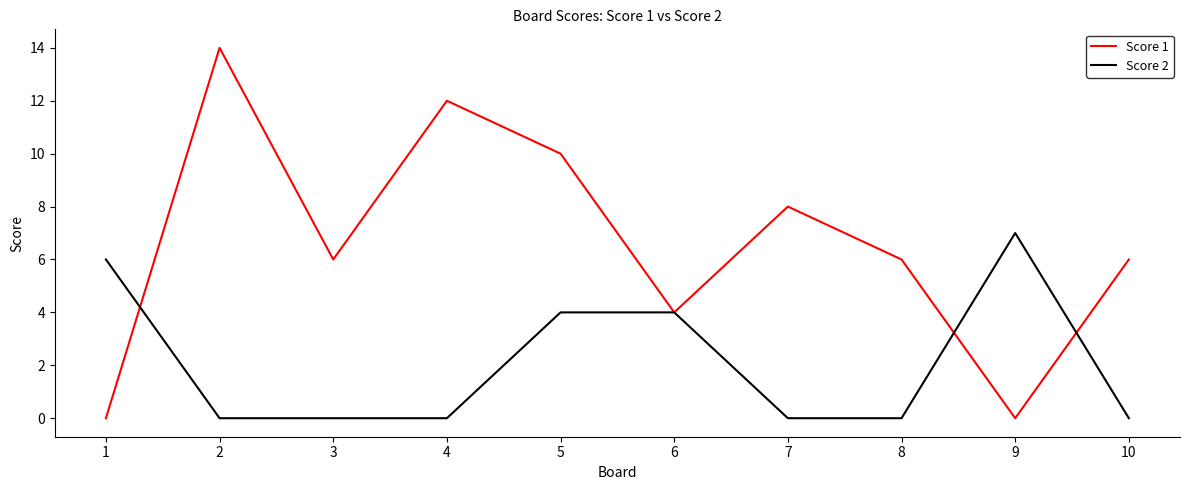

What is the difference between the Score 1 values at 8 and 6?

2